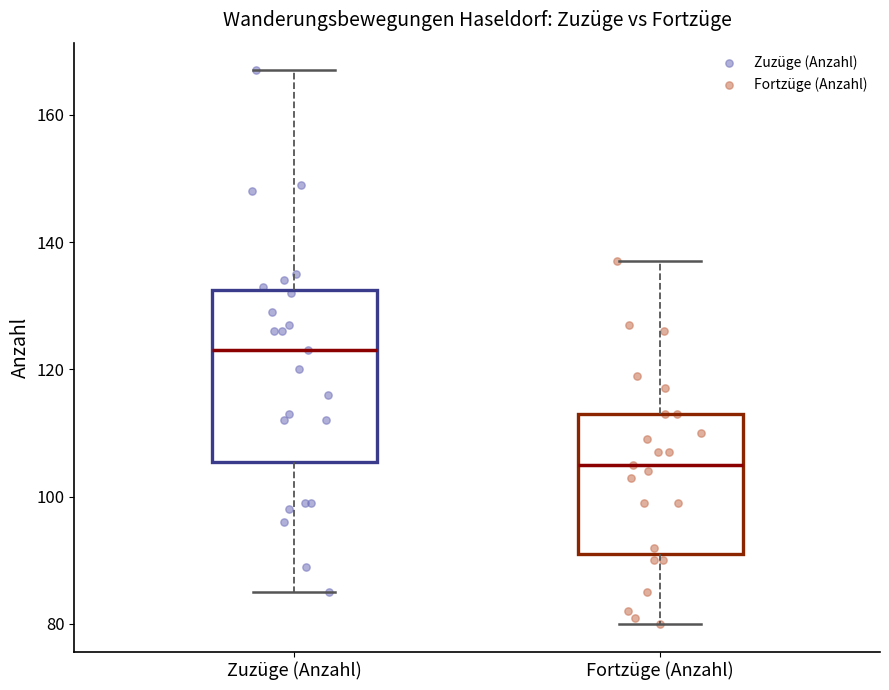

Which box's median line is the lowest?

Fortzüge (Anzahl)